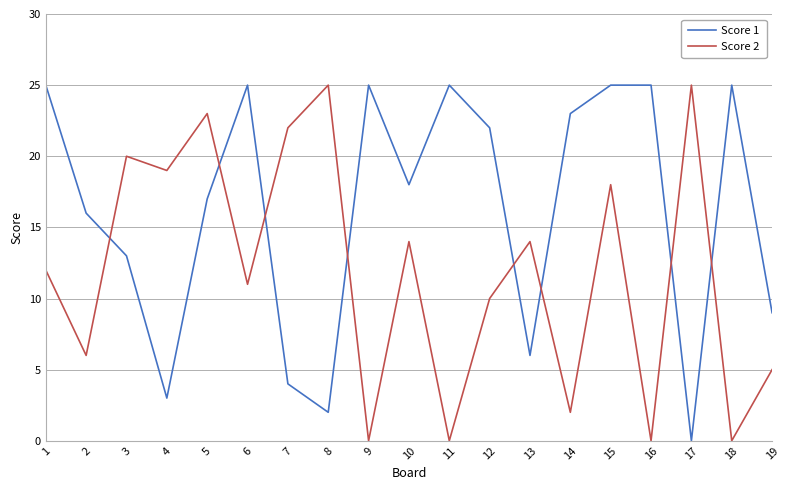

How many interior local valleys does the Score 1 series have?

5